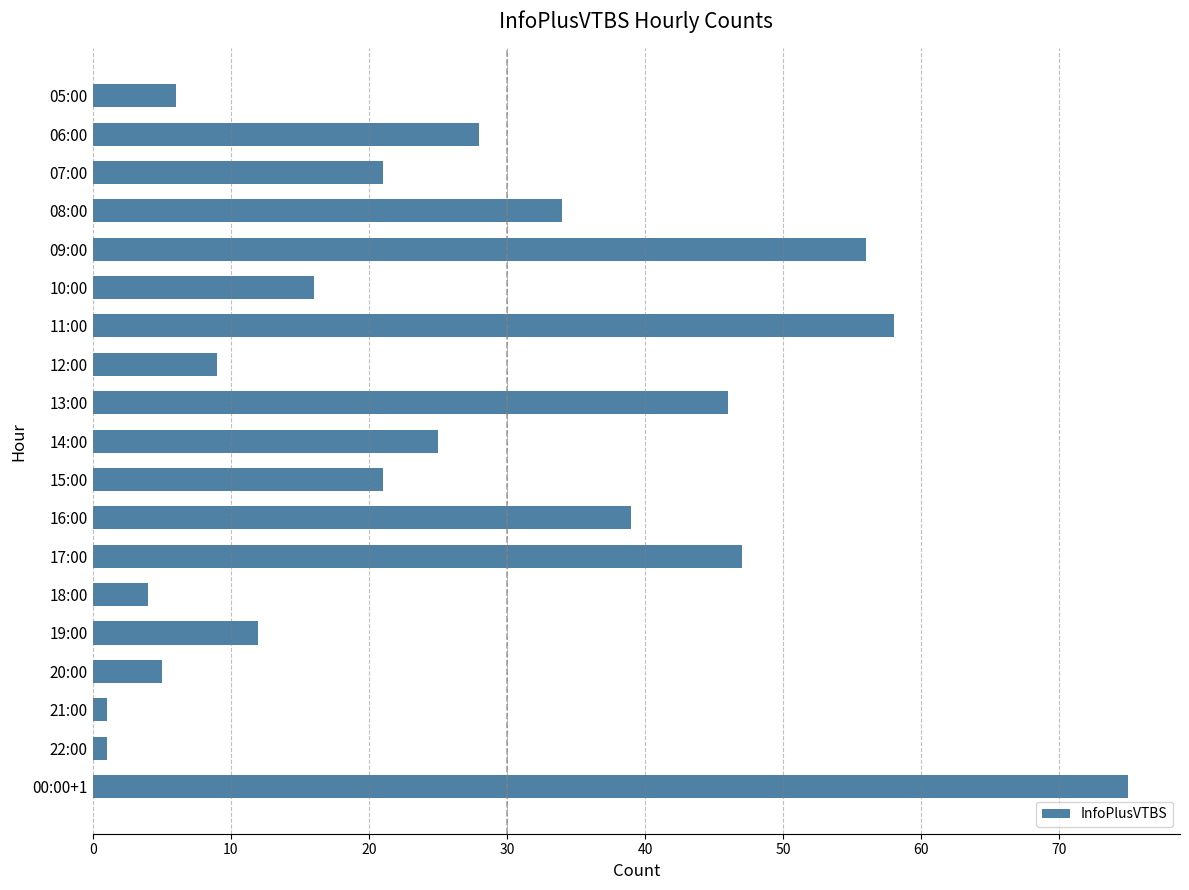

Is it true that the value at 08:00 is 34?

True